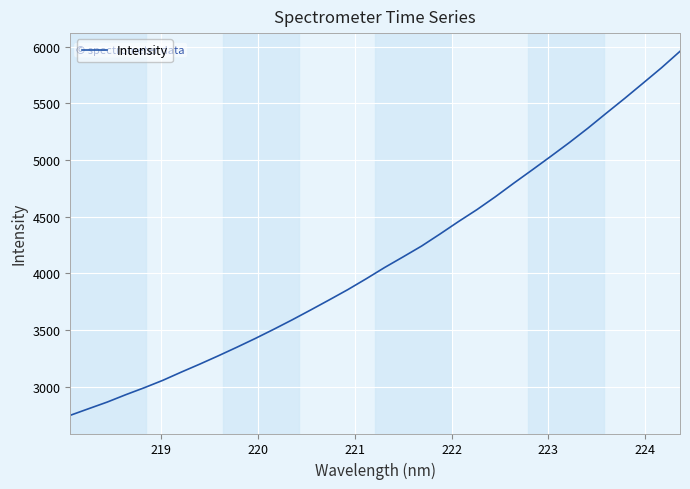

What is the maximum value shown in the chart?

5959.3